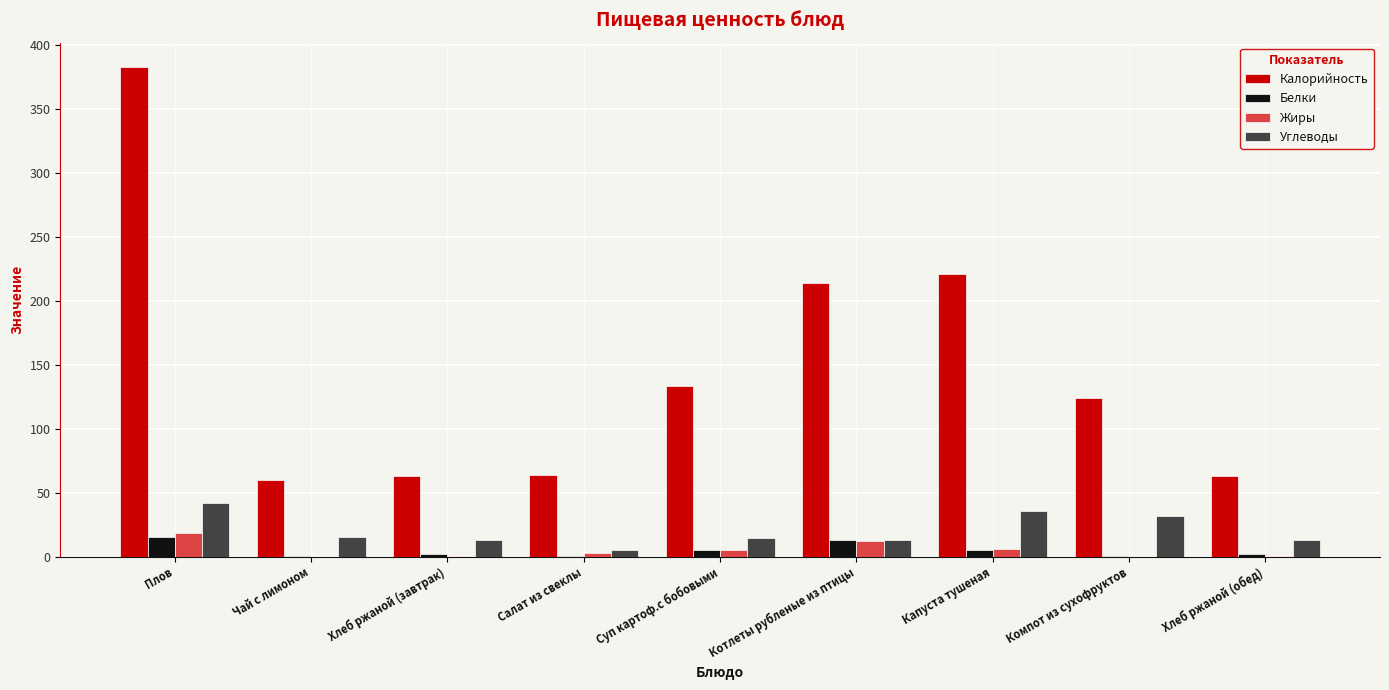

What is the maximum value shown in the chart?

382.5